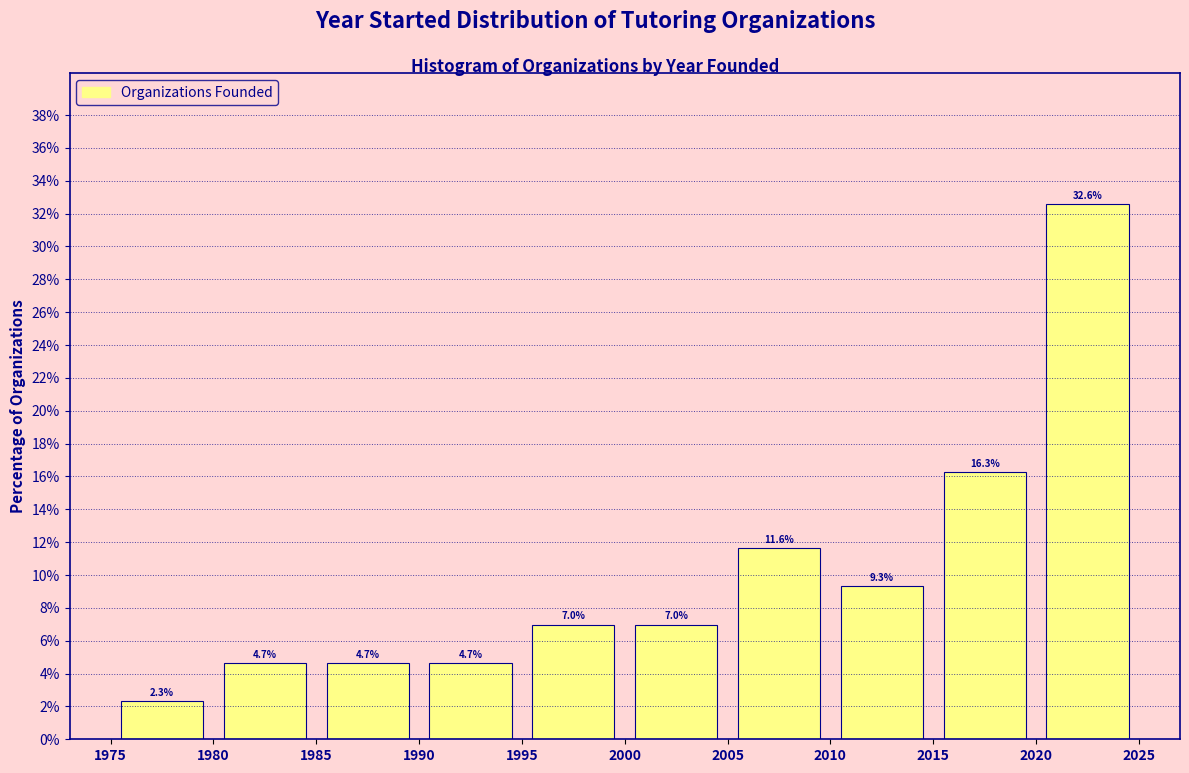

Over which range of the x-axis is the bar tallest?

2020 to 2025